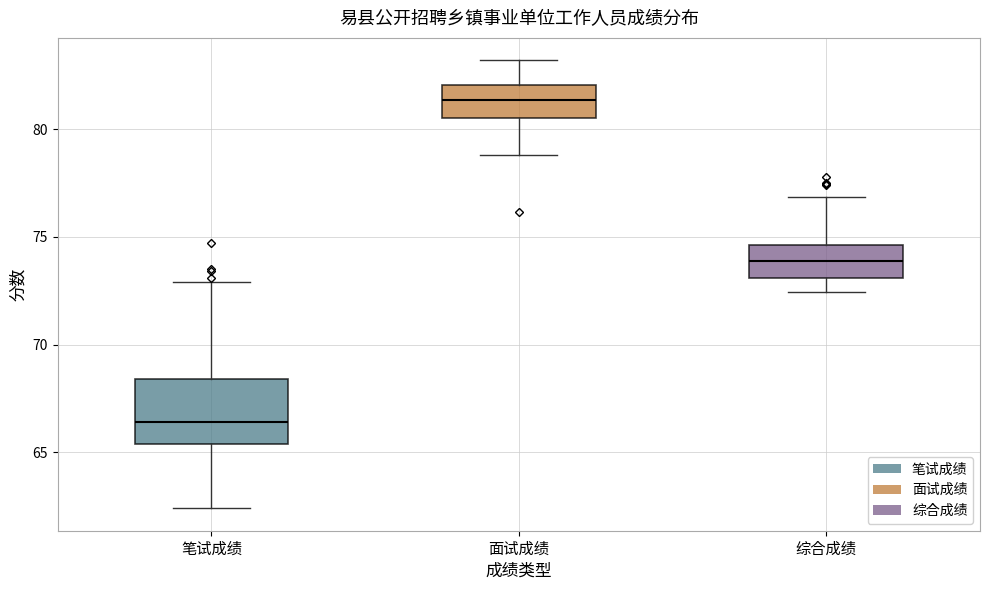

Reading left to right, transcribe this box plot: for each box, give where its median line is, the range the box spans, and where its two whiskers end, as read against the y-axis. The values are not printed on the chart, so give them approximately, as read against the axis.

笔试成绩: median 66.5, box 65.5 to 68.5, whiskers 62.5 to 73.0
面试成绩: median 81.5, box 80.5 to 82.0, whiskers 79.0 to 83.0
综合成绩: median 74.0, box 73.0 to 74.5, whiskers 72.5 to 77.0